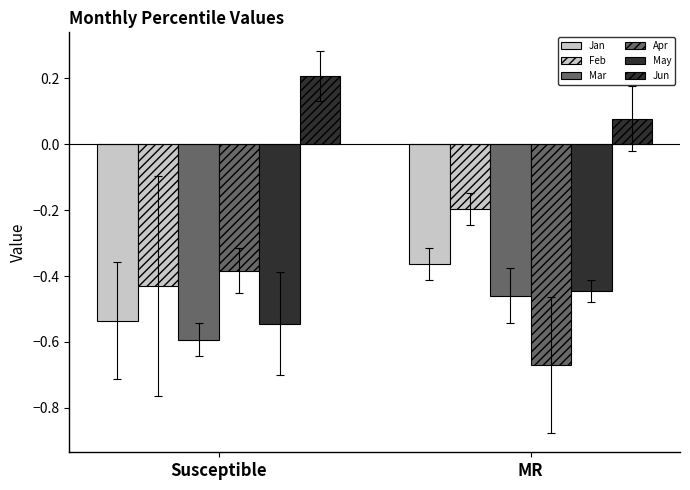

How many bars are there in total?

12